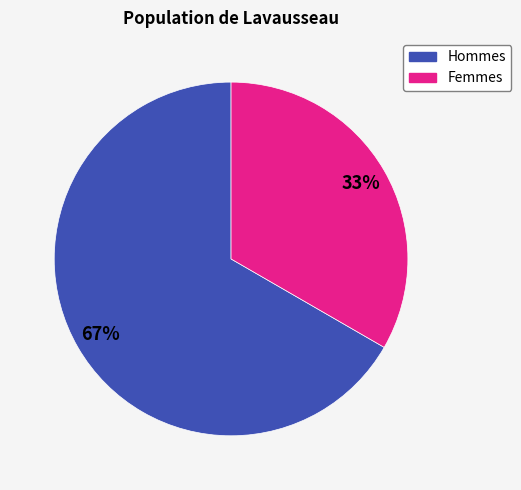

Is there any slice that represents more than half of the pie?

Yes